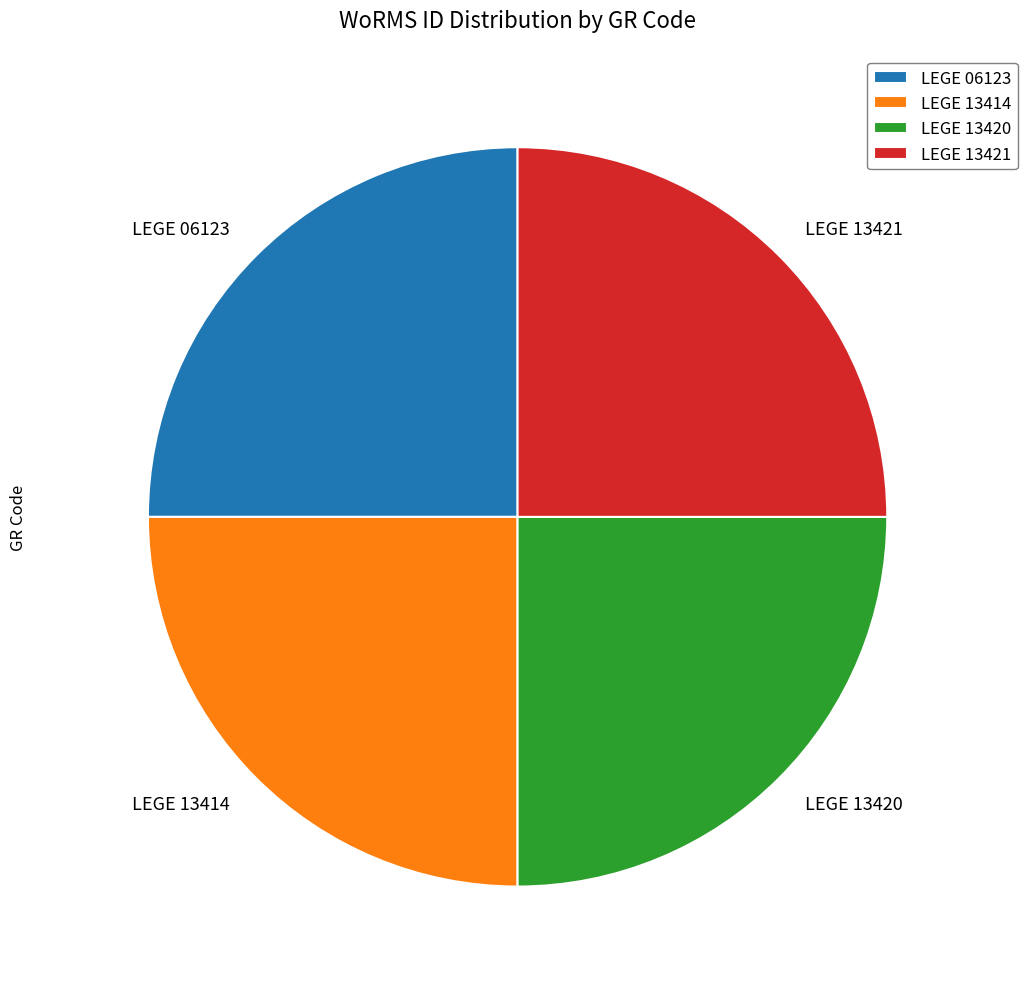

True or false: LEGE 13414 accounts for 25% of the total.

True